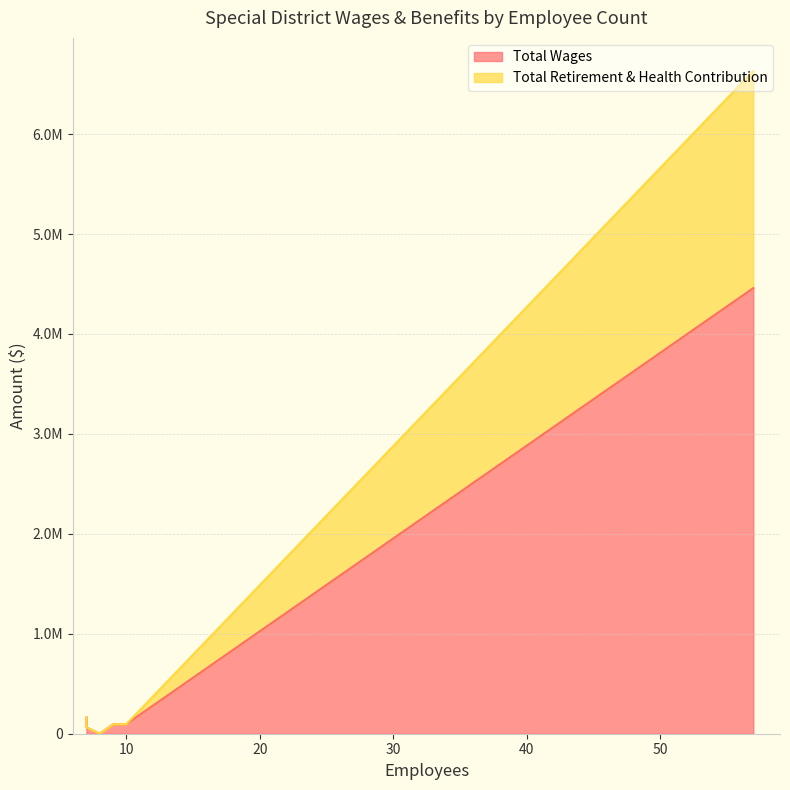

At which category is the sum across all series the highest?

57